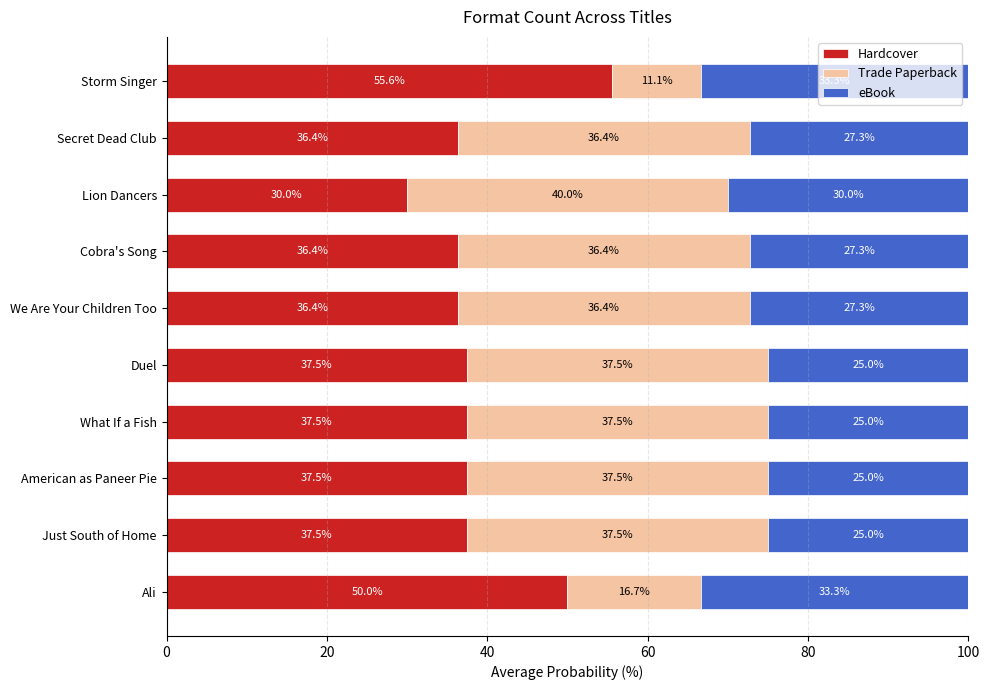

What value does the Hardcover series have at Cobra's Song?

36.4